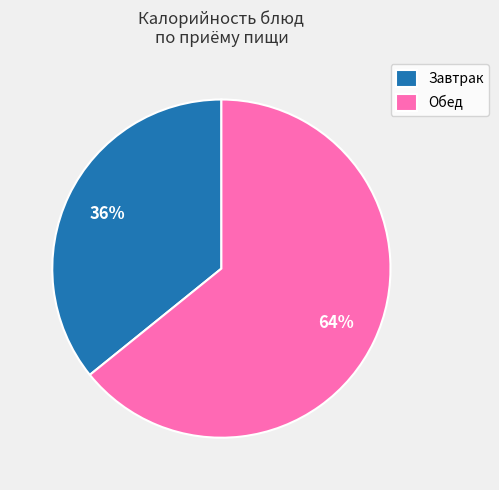

True or false: Завтрак accounts for 50% of the total.

False